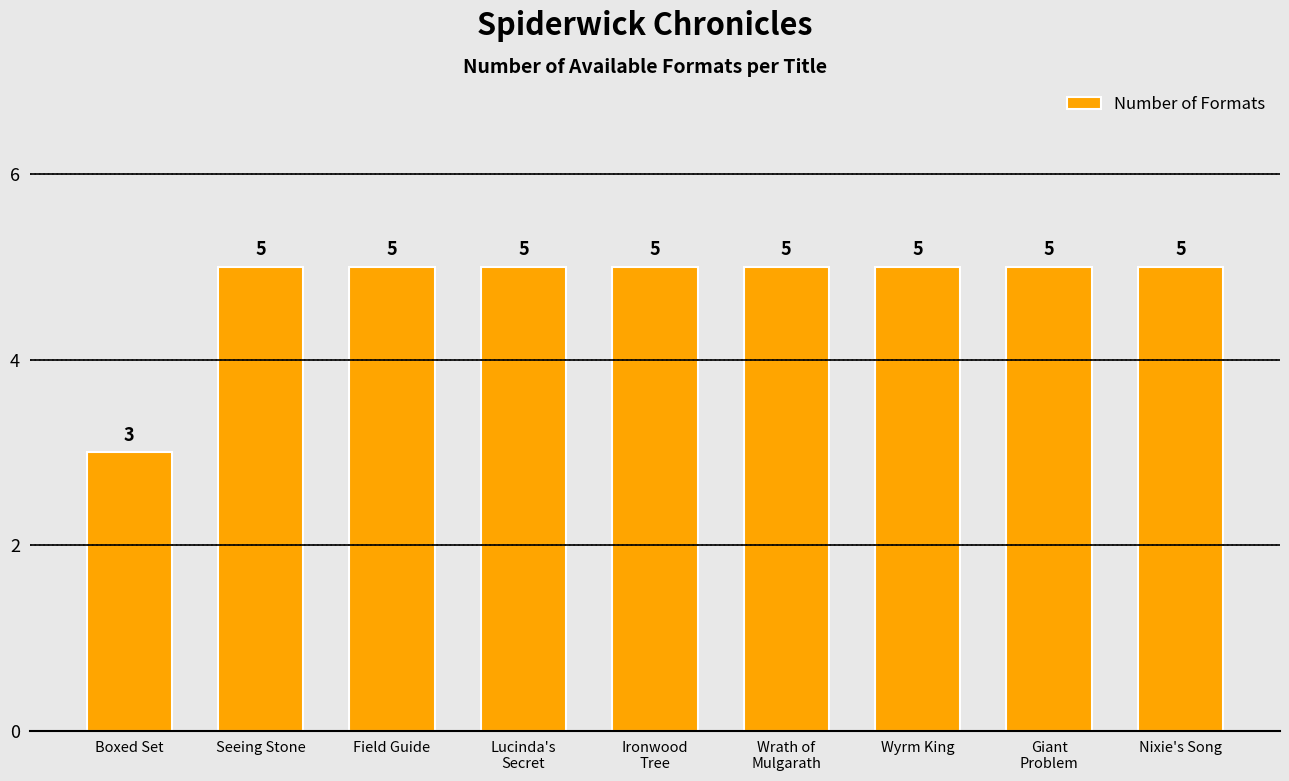

Which category has the lowest value across all series?

Boxed Set